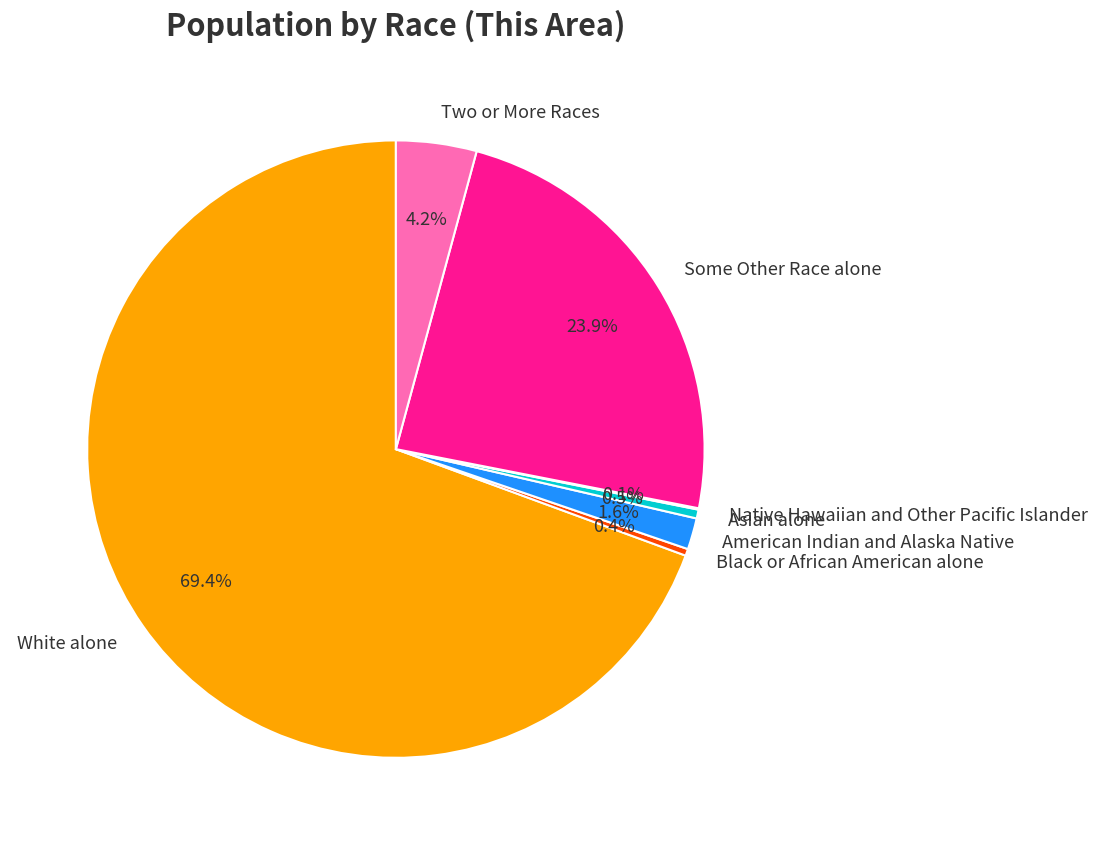

How much of the chart is everything except Black or African American alone?

99.6%